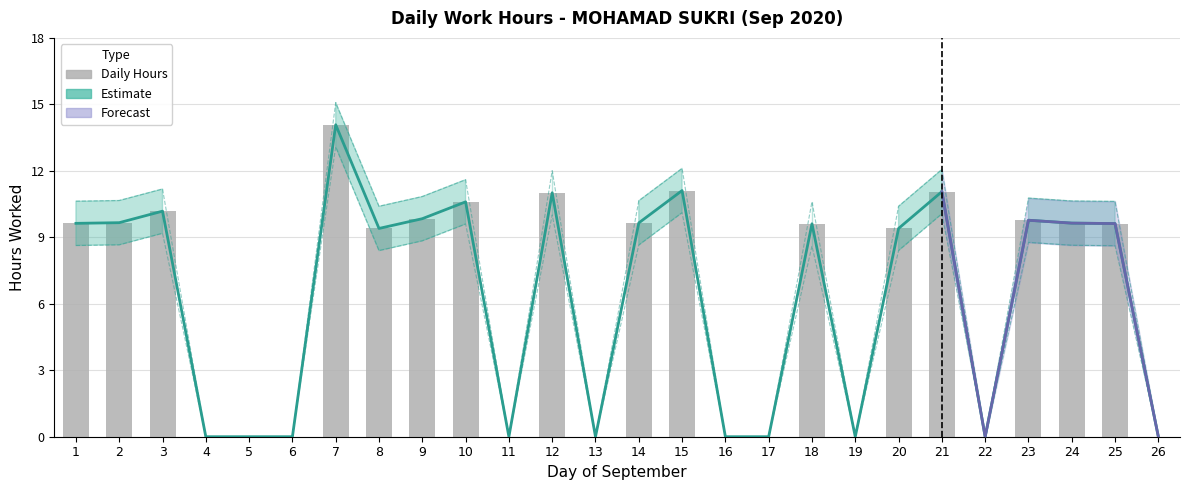

Read the Hours Worked value at 10.

10.6